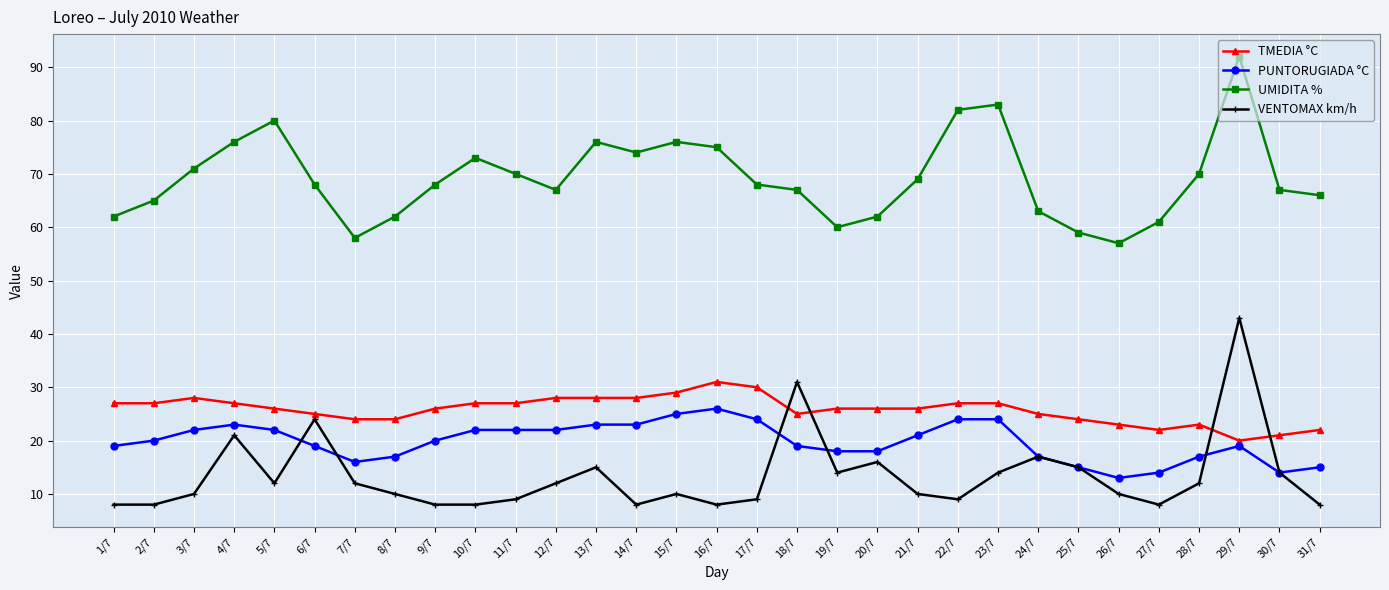

What is the greatest value displayed?

92